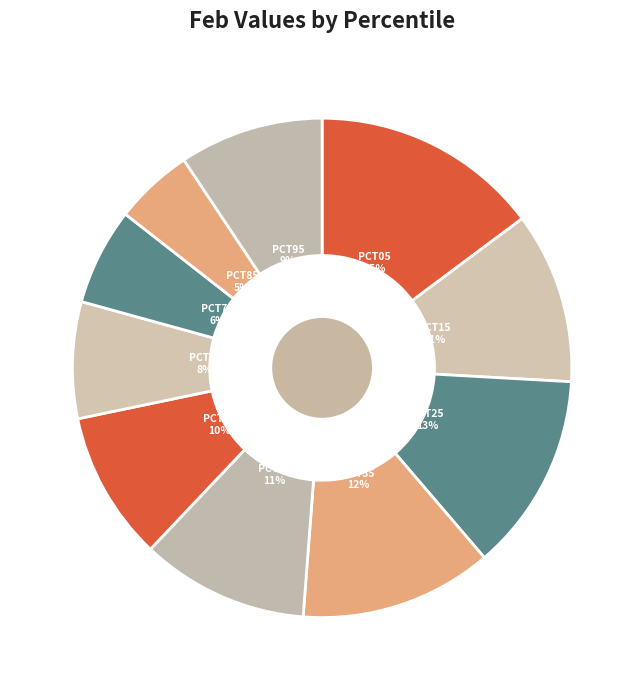

Rank the categories by value from lowest to highest.

pct85, pct75, pct65, pct95, pct55, pct45, pct15, pct35, pct25, pct05